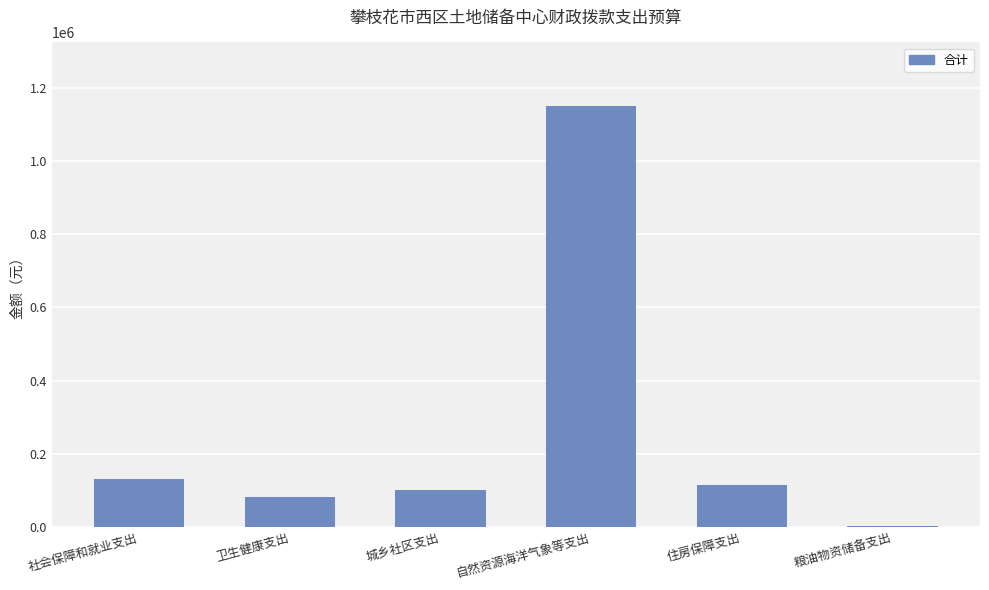

True or false: the data shows 57297.3 at 城乡社区支出.

False